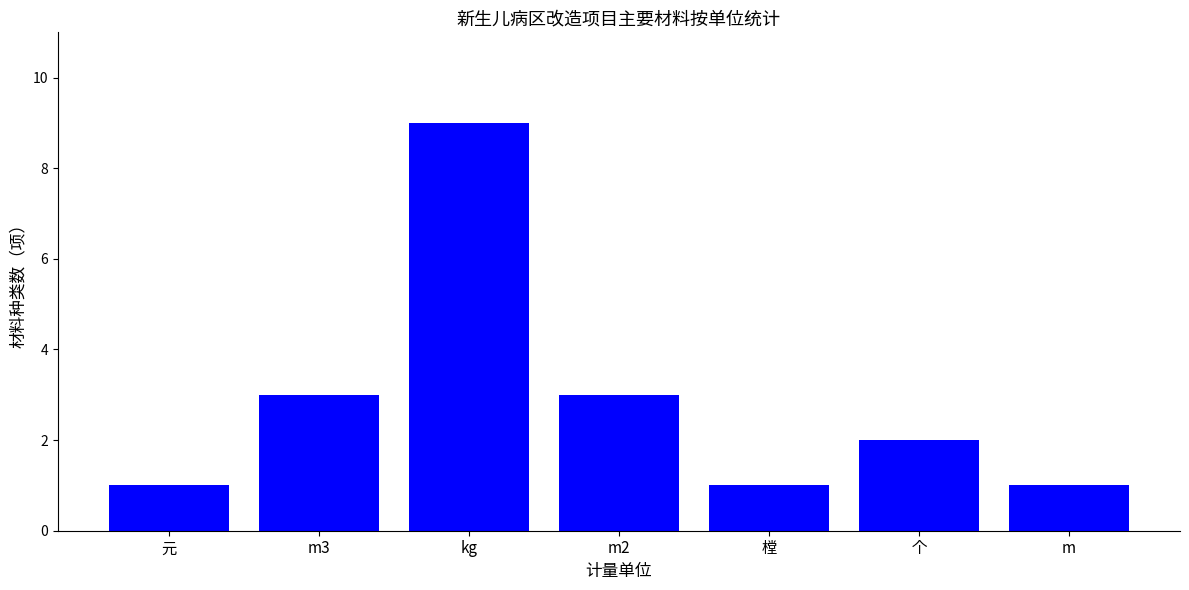

What is the maximum value shown in the chart?

9